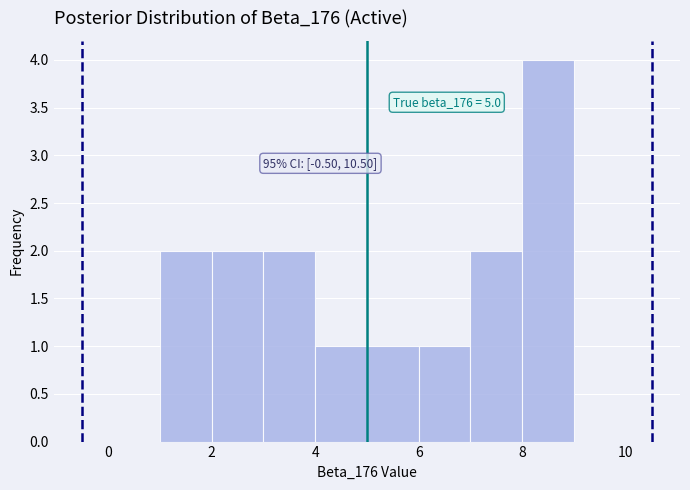

Which range on the x-axis has the tallest bar?

8 to 9